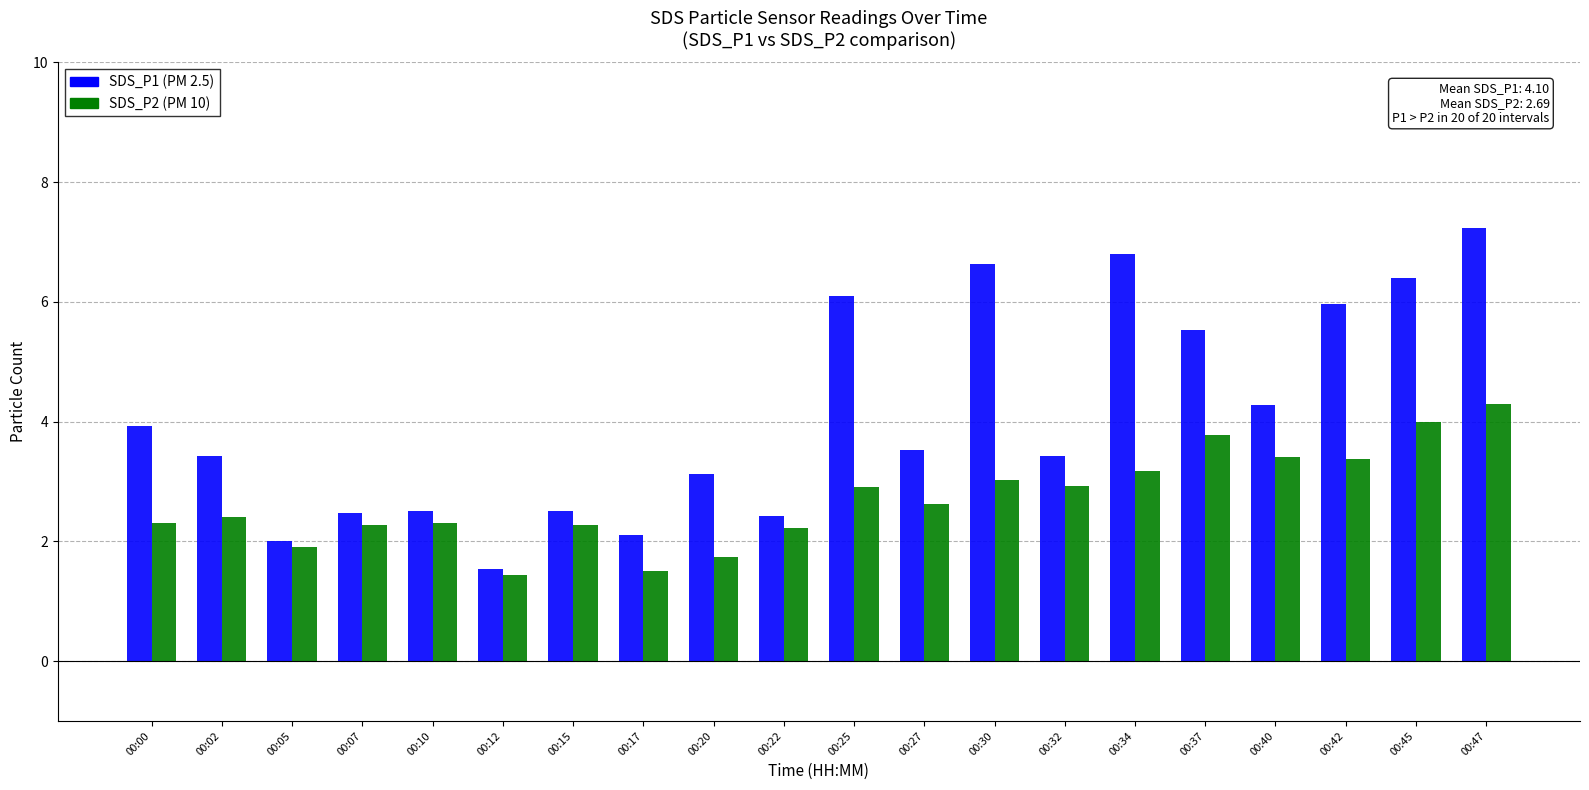

Rank the series at 00:45 from highest to lowest value.

SDS_P1 (PM 2.5), SDS_P2 (PM 10)